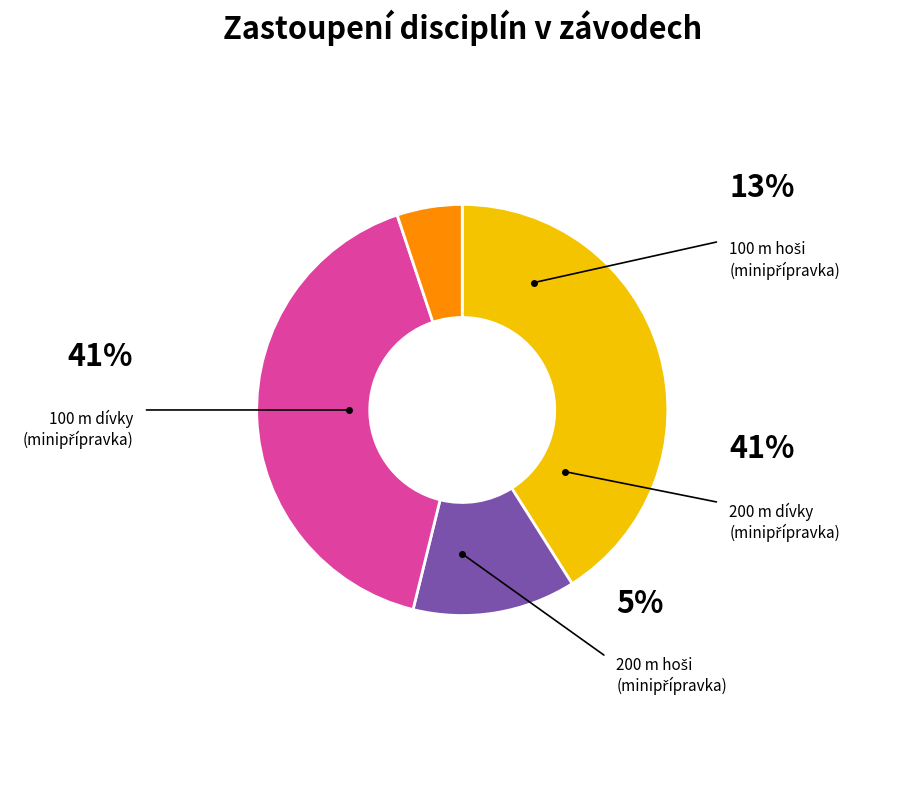

To the nearest percent, what percentage of the pie is 200 m Atletická minipřípravka-dívky?

41%